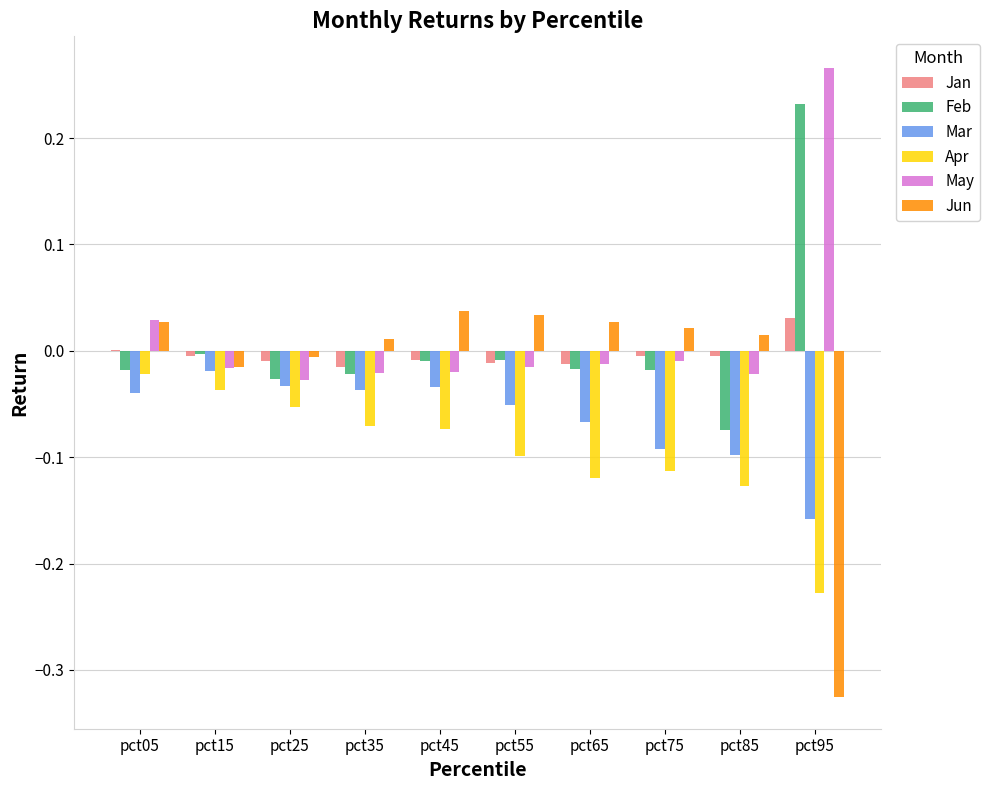

Is the value of Apr at pct05 greater than the value of Jun at pct75?

No